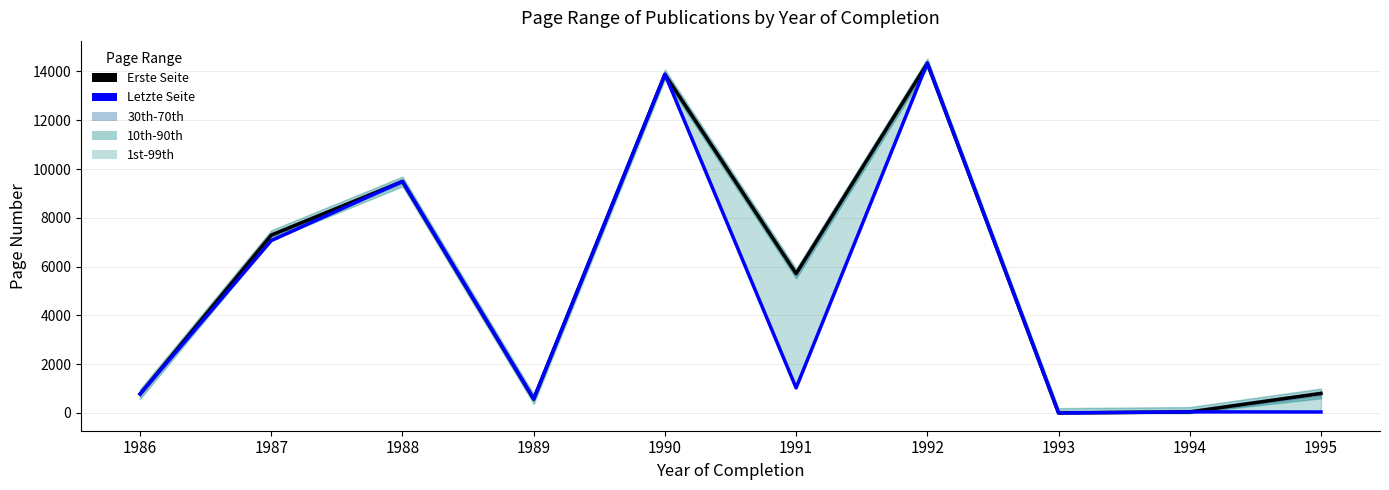

Between which two adjacent categories do Letzte Seite and Erste Seite first intersect?

1986 and 1987